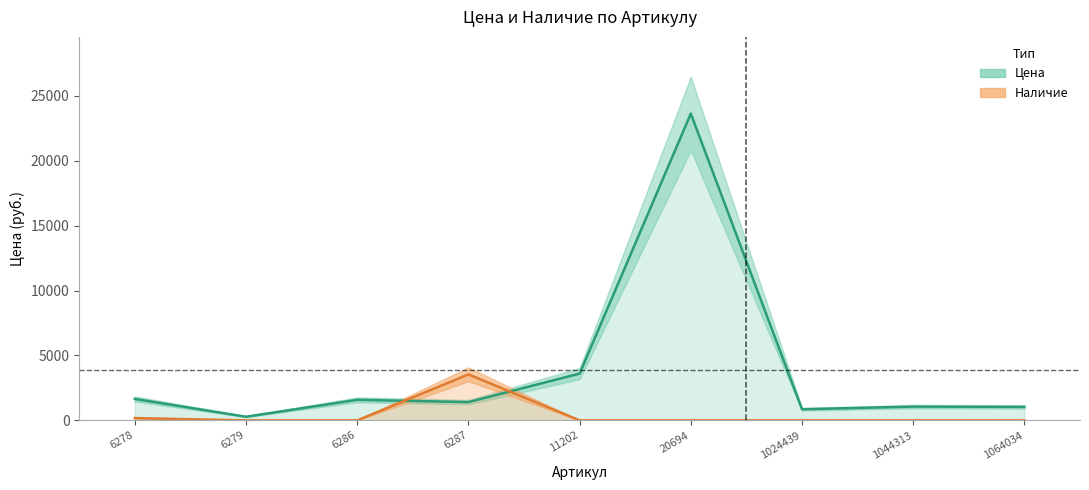

Which label corresponds to the largest value in the chart?

20694